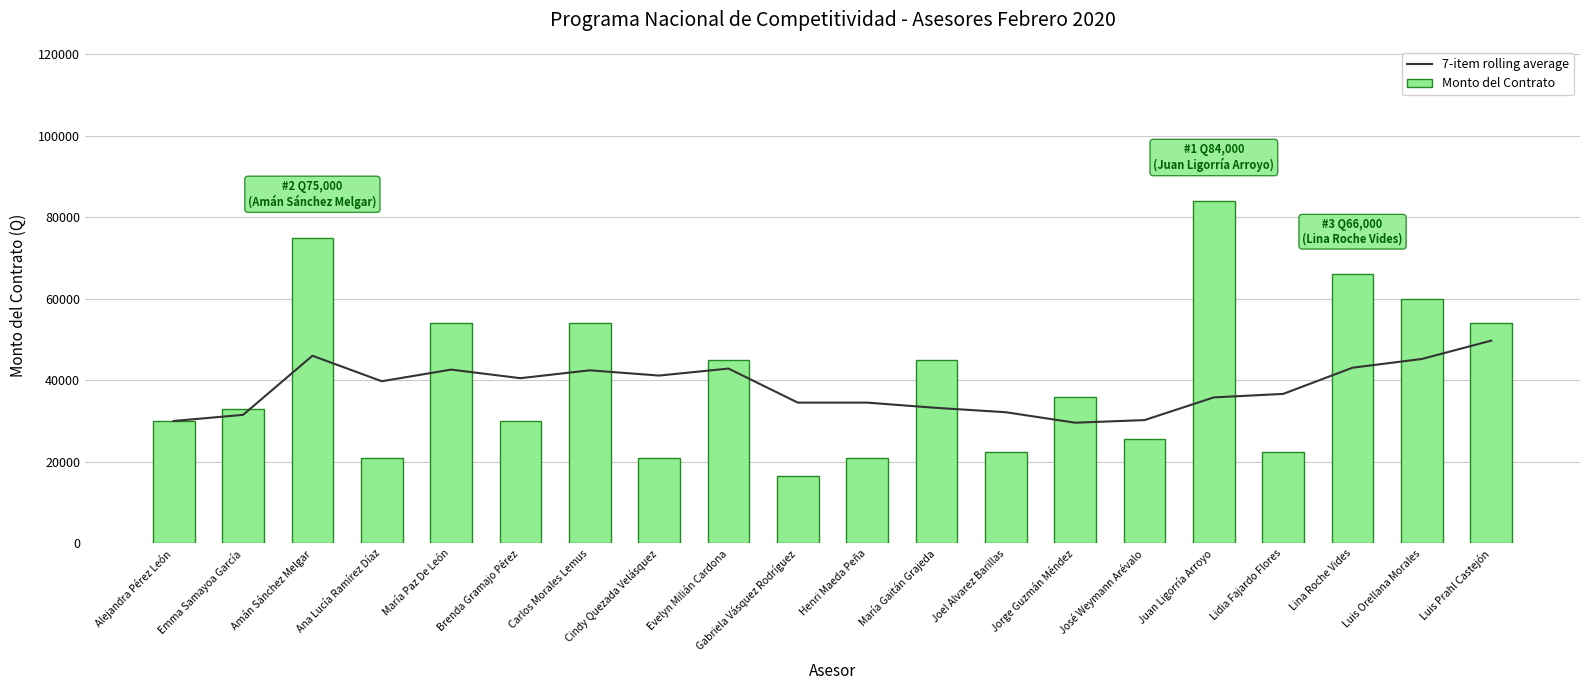

List the series in order of their overall mean, lowest first.

7-item rolling average, Monto del Contrato